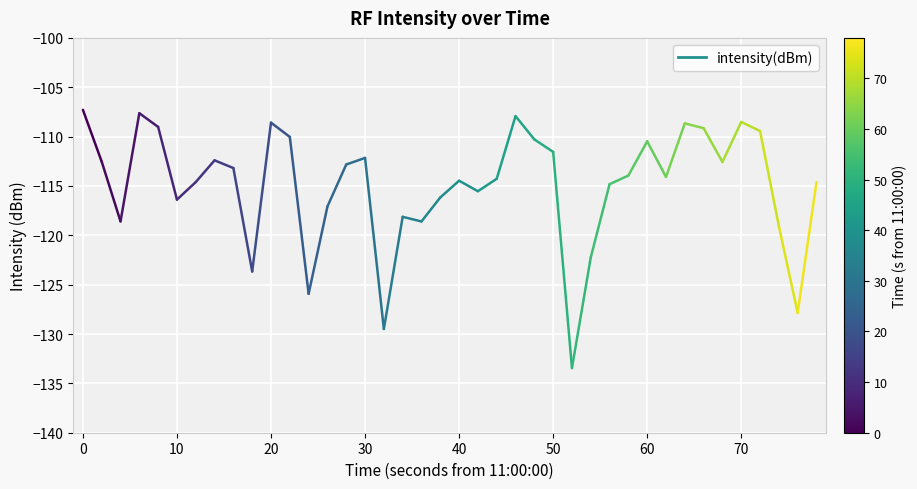

What is the range of Y values (max minus min)?

26.2